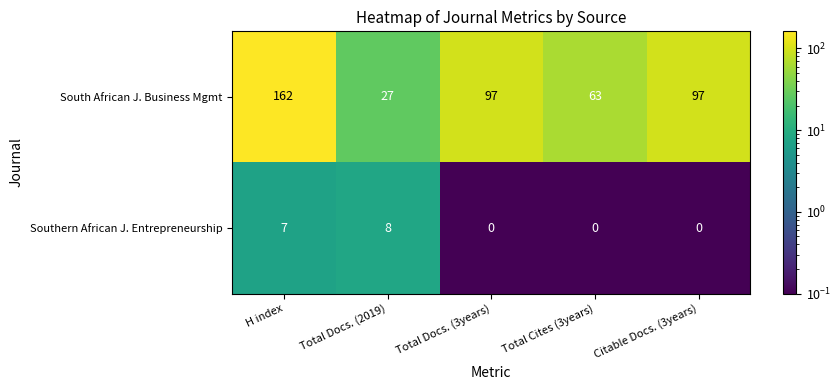

Which series changed the most between H index and Citable Docs. (3years)?

South African J. Business Mgmt